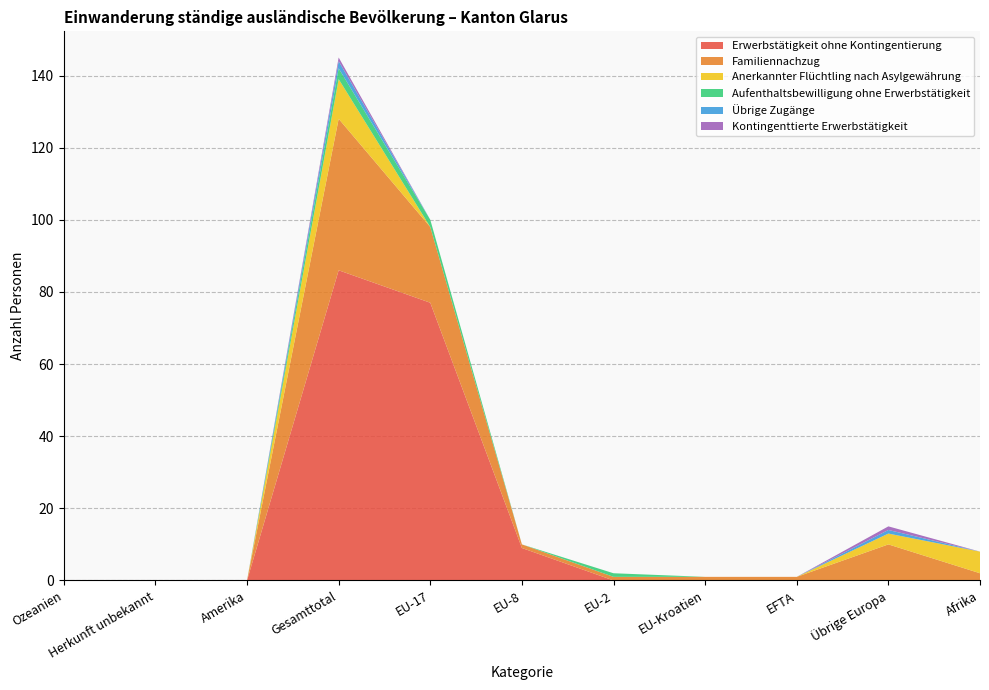

Reading left to right, what are all the values shown in this chart?

Erwerbstätigkeit ohne Kontingentierung: 0	0	0	86	77	9	0	0	0	0	0
Familiennachzug: 0	0	0	42	21	1	1	1	1	10	2
Anerkannter Flüchtling nach Asylgewährung: 0	0	0	11	0	0	0	0	0	3	6
Aufenthaltsbewilligung ohne Erwerbstätigkeit: 0	0	0	3	2	0	1	0	0	0	0
Übrige Zugänge: 0	0	0	2	0	0	0	0	0	1	0
Kontingenttierte Erwerbstätigkeit: 0	0	0	1	0	0	0	0	0	1	0